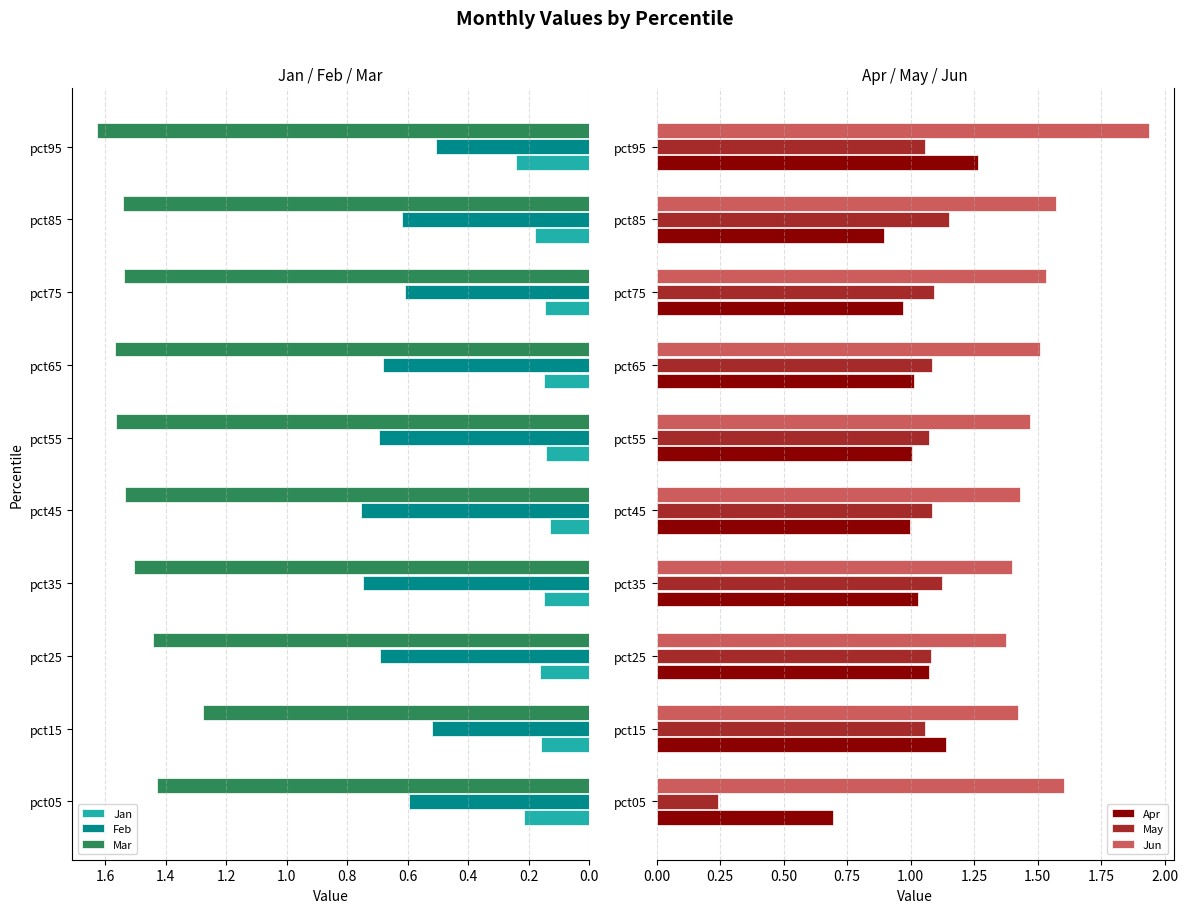

Is the value of Jan at pct05 greater than the value of Feb at pct95?

No